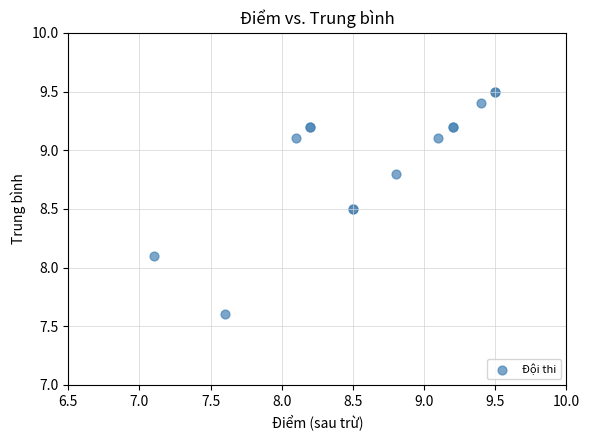

What Y value in the scatter plot is closest to 8?

8.1